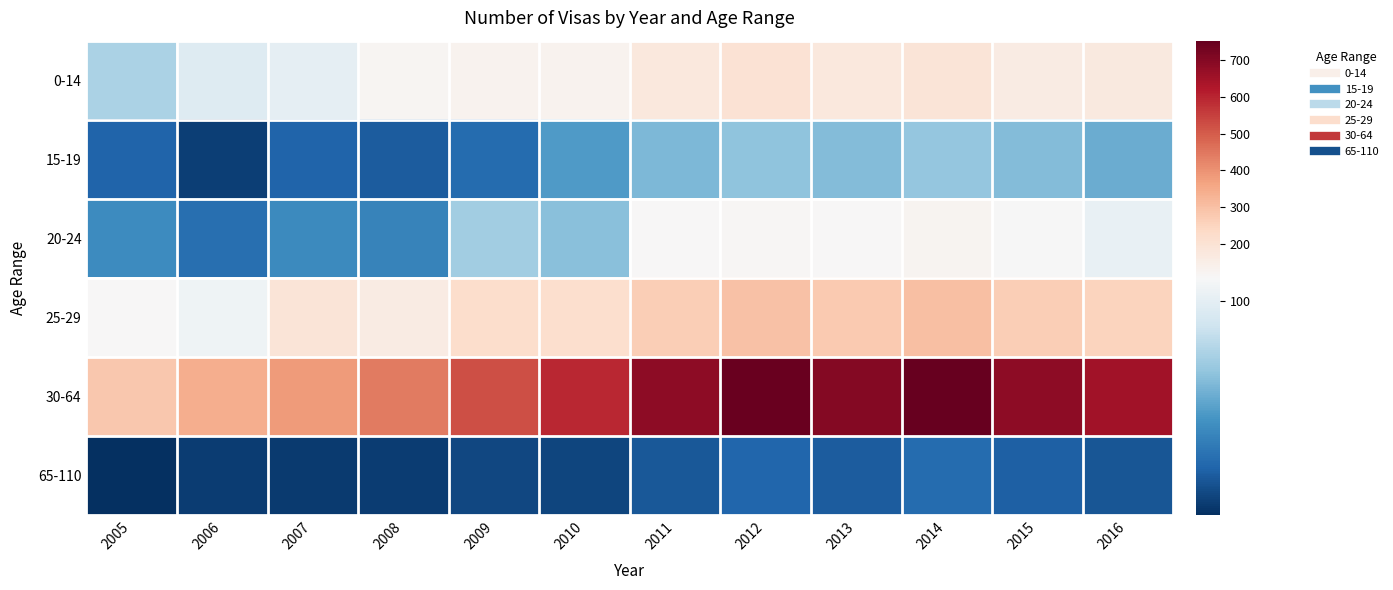

Reading left to right, what are all the values shown in this chart?

0-14: 2005=79	2006=97	2007=101	2008=122	2009=134	2010=134	2011=178	2012=202	2013=175	2014=190	2015=164	2016=171
15-19: 2005=32	2006=19	2007=32	2008=29	2009=35	2010=55	2011=66	2012=71	2013=68	2014=72	2015=68	2016=62
20-24: 2005=49	2006=37	2007=48	2008=45	2009=76	2010=69	2011=113	2012=119	2013=110	2014=125	2015=109	2016=102
25-29: 2005=110	2006=105	2007=191	2008=163	2009=221	2010=217	2011=266	2012=298	2013=278	2014=301	2015=265	2016=254
30-64: 2005=284	2006=342	2007=384	2008=442	2009=525	2010=595	2011=681	2012=742	2013=698	2014=751	2015=682	2016=650
65-110: 2005=13	2006=18	2007=17	2008=18	2009=22	2010=21	2011=28	2012=33	2013=29	2014=35	2015=31	2016=27